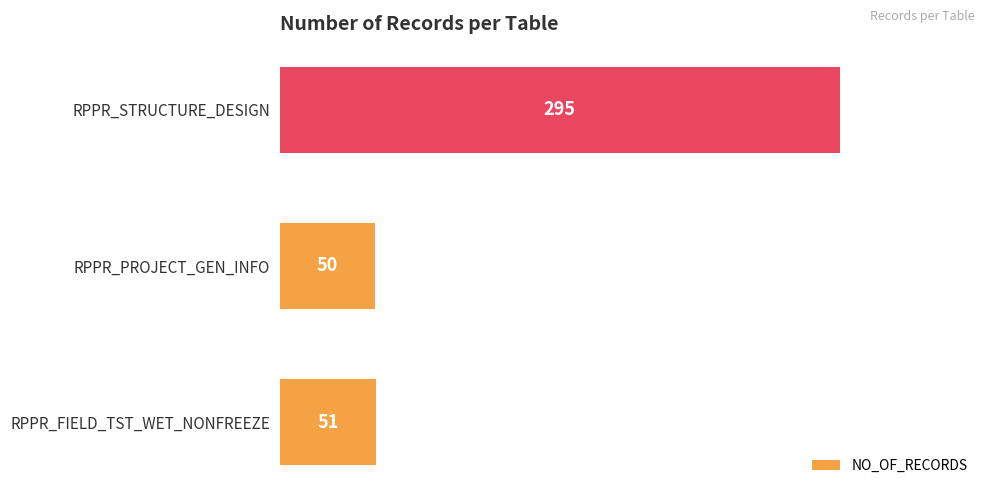

Approximately how many times larger is the value at RPPR_STRUCTURE_DESIGN compared to RPPR_FIELD_TST_WET_NONFREEZE?

5.8